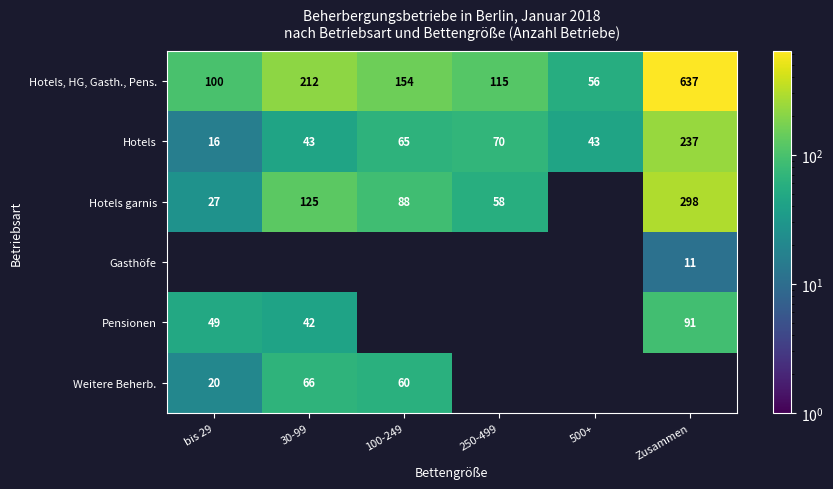

At how many categories does at least one series exceed 398?

1